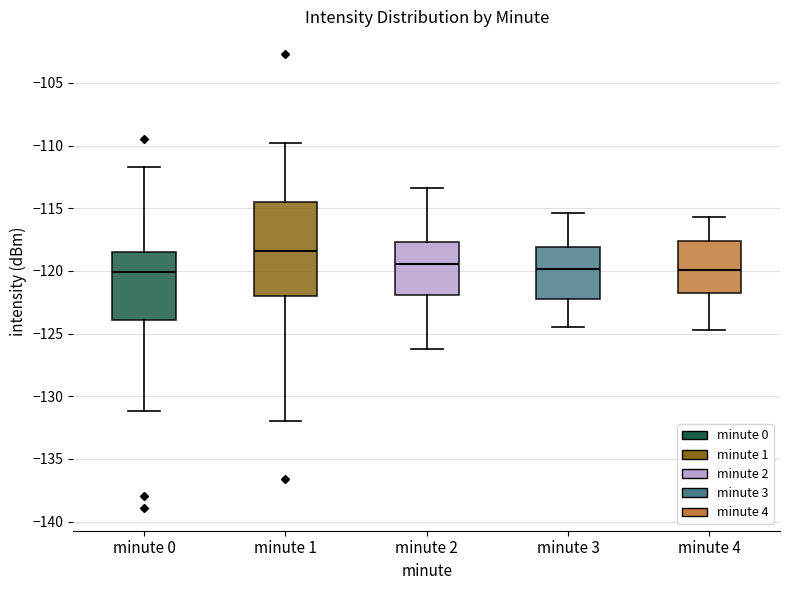

Where does the median line of the box for minute 2 sit on the y-axis? The values are not printed on the chart, so give them approximately, as read against the axis.

-119.5